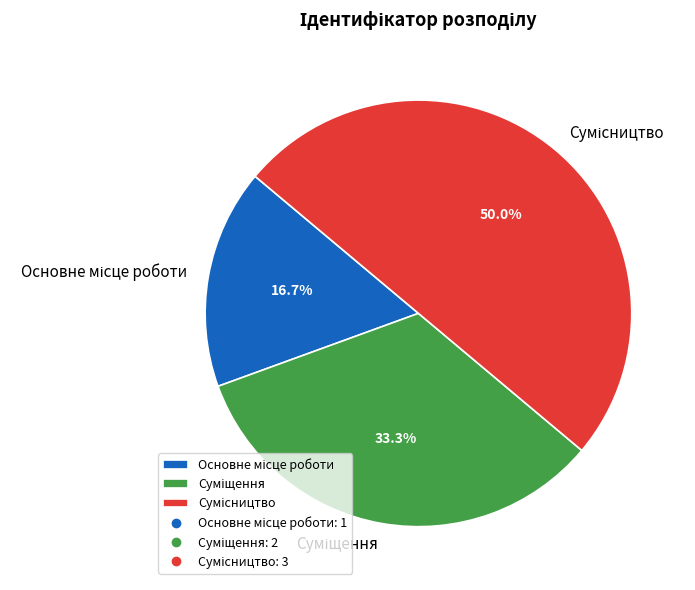

Count the number of slices in the pie.

3